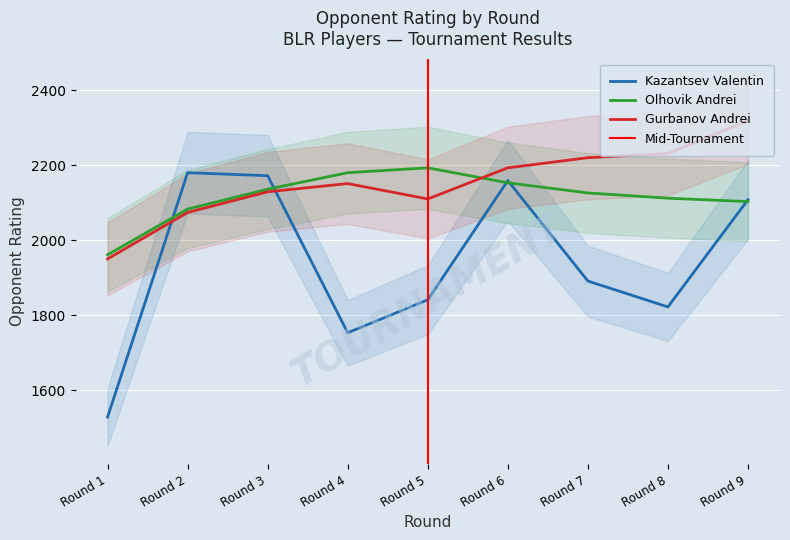

True or false: Olhovik Andrei and Gurbanov Andrei cross at least once.

True